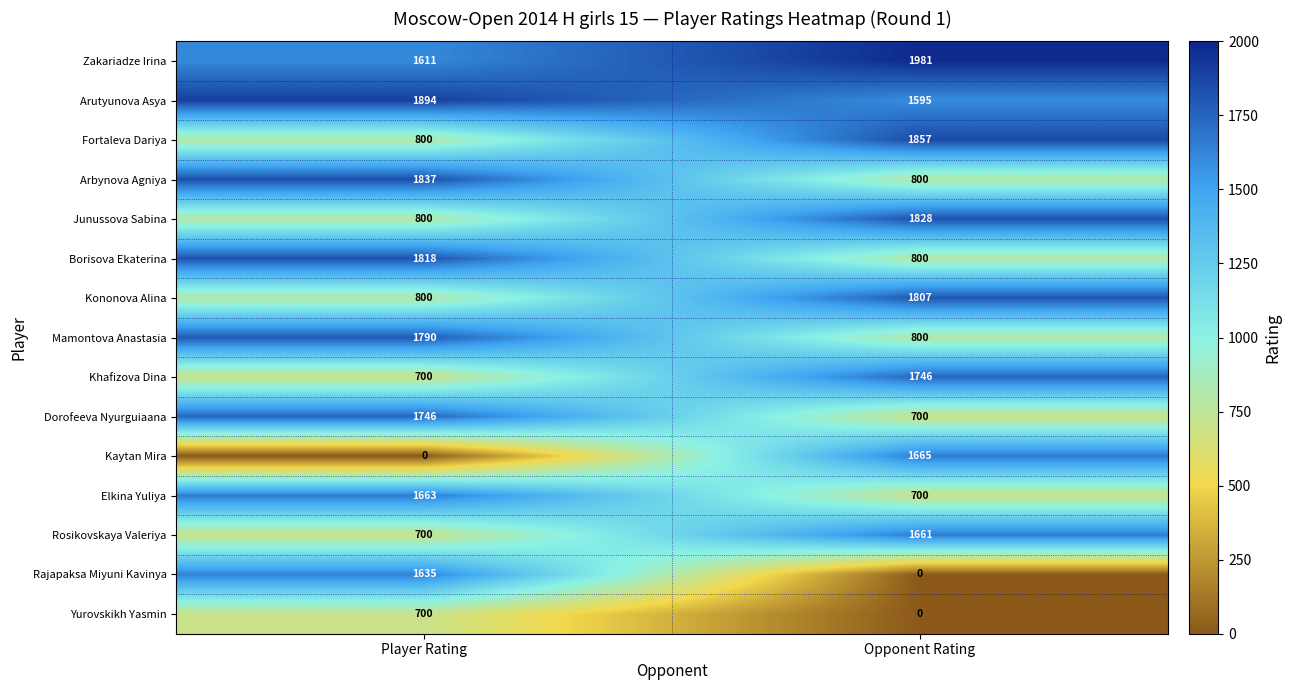

Which series changed the most between Player Rating and Opponent Rating?

Kaytan Mira